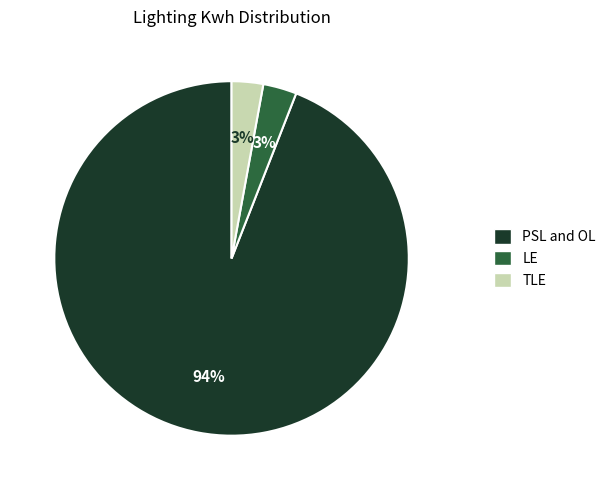

How many segments does this pie chart have?

3